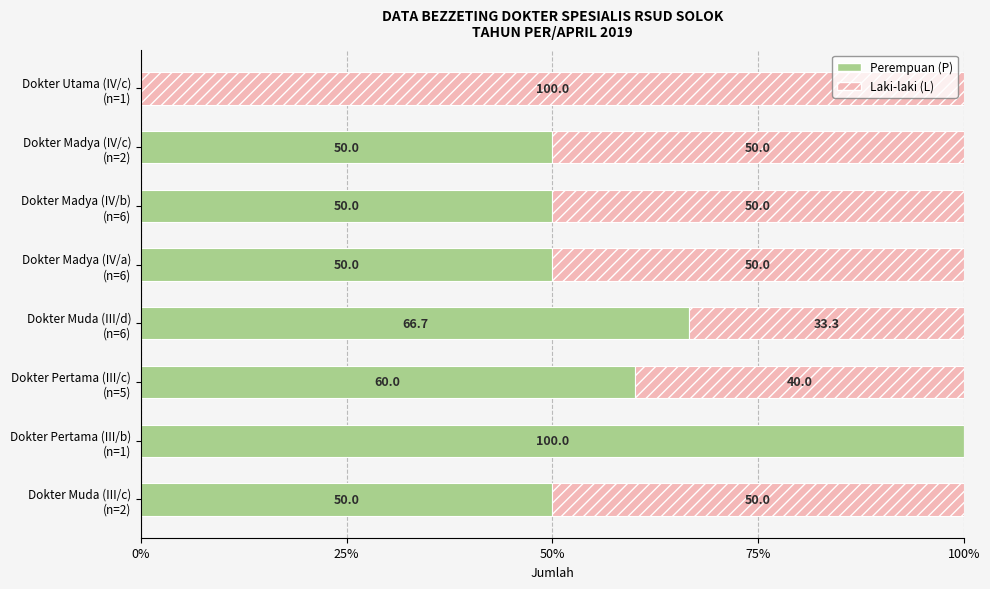

What is the sum of all Perempuan (P) values?

426.7